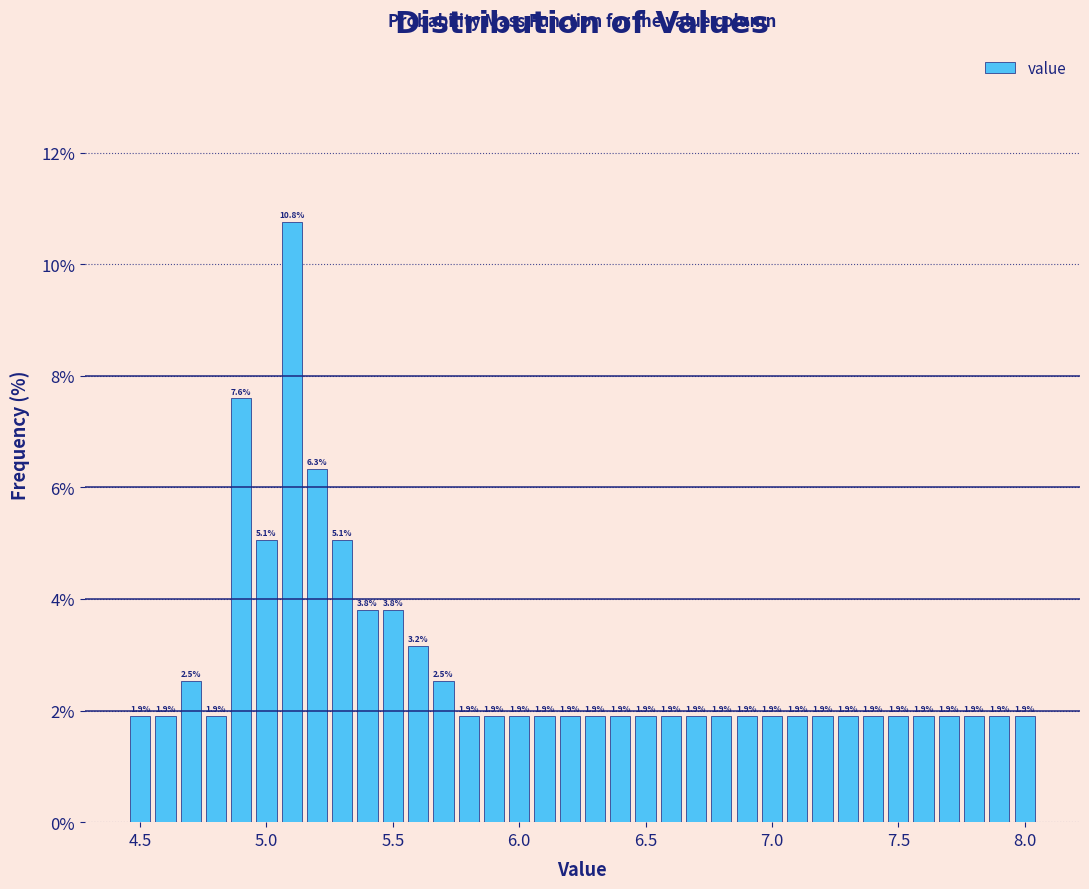

Around what value on the x-axis is the tallest bar? Give the approximate position of its centre, as read against the axis.

5.10